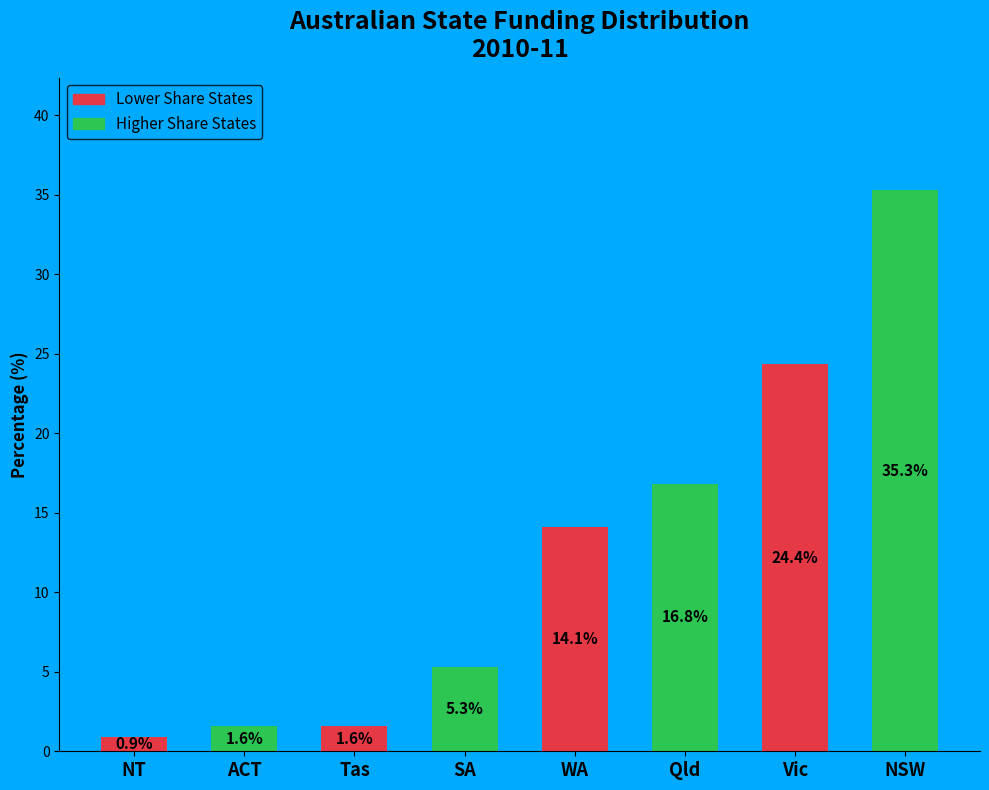

What is the sum of the values at Tas and SA?

6.9